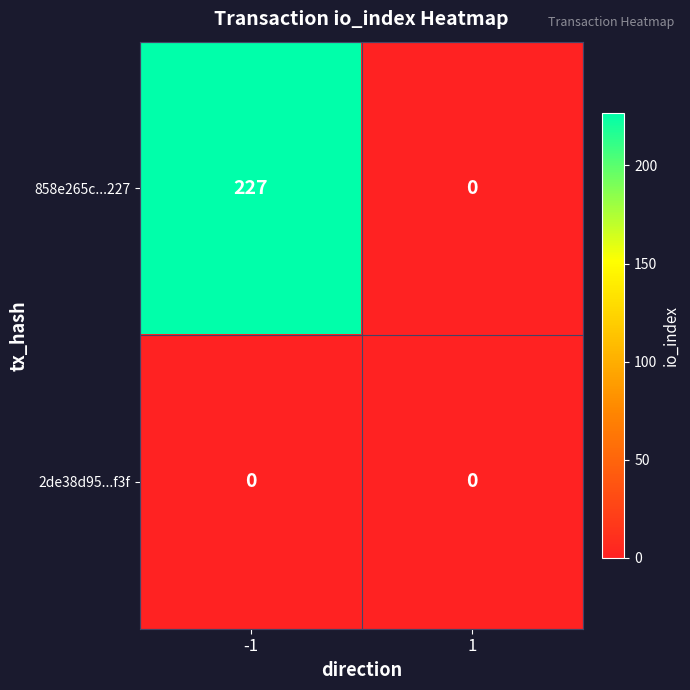

What is the sum of all 858e265c...227 values?

227